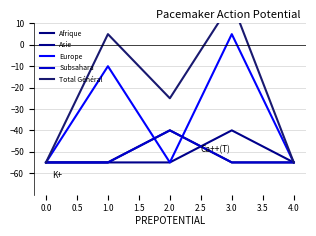

In Total Général, how many points are lower than both neighbors (excluding endpoints)?

1